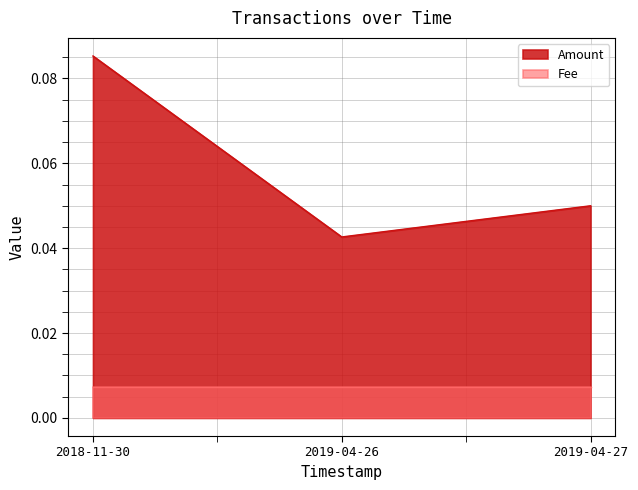

Which category has the lowest value in the Amount series?

2019-04-26